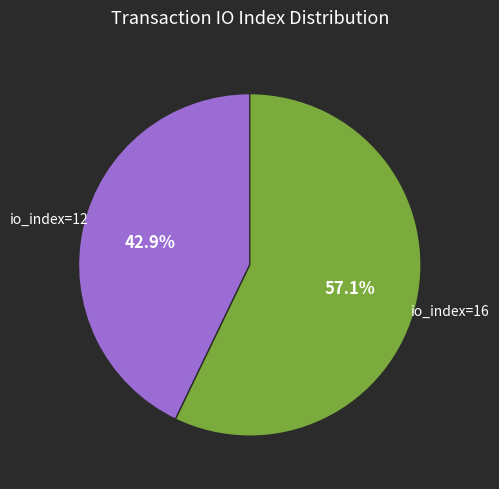

Which slice represents more than half of the pie?

io_index=16